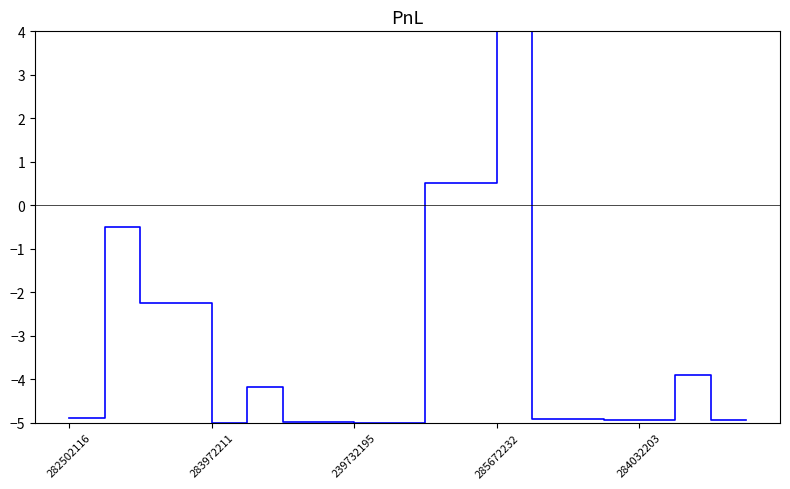

What is the difference between the maximum and minimum values?

9.0